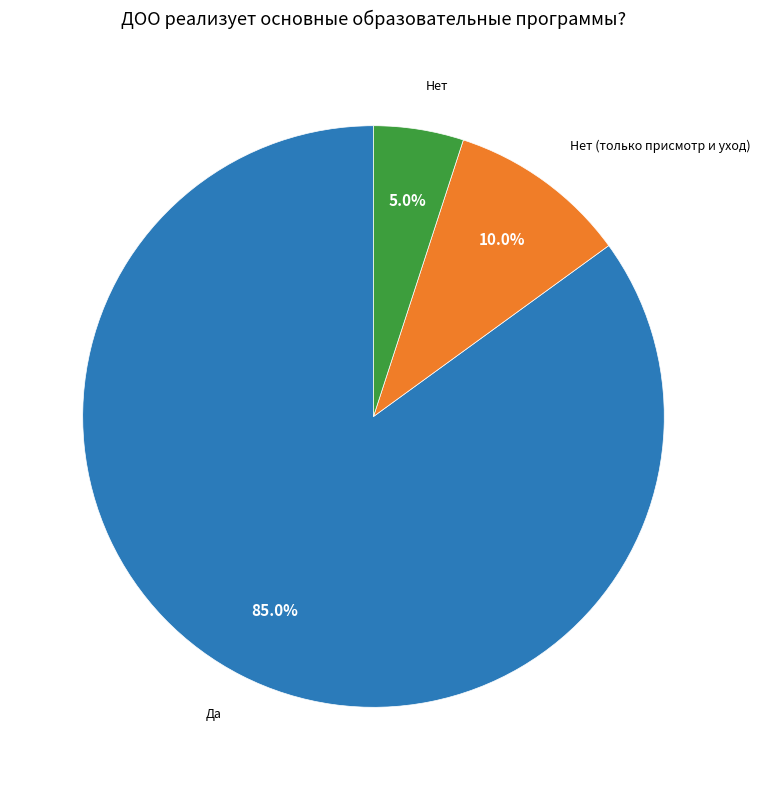

What is the ratio of the value at Нет (только присмотр и уход) to the value at Нет?

2.0